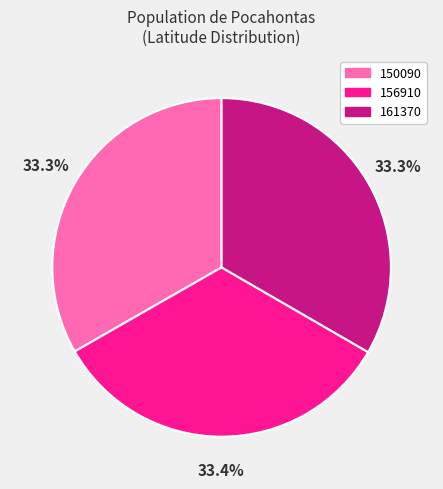

How many segments does this pie chart have?

3